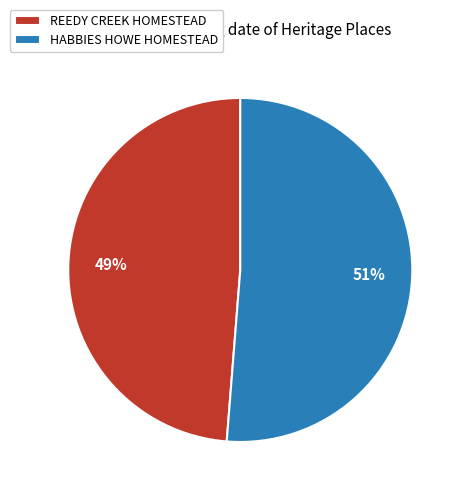

What percentage is the REEDY CREEK HOMESTEAD slice, to the nearest percent?

49%